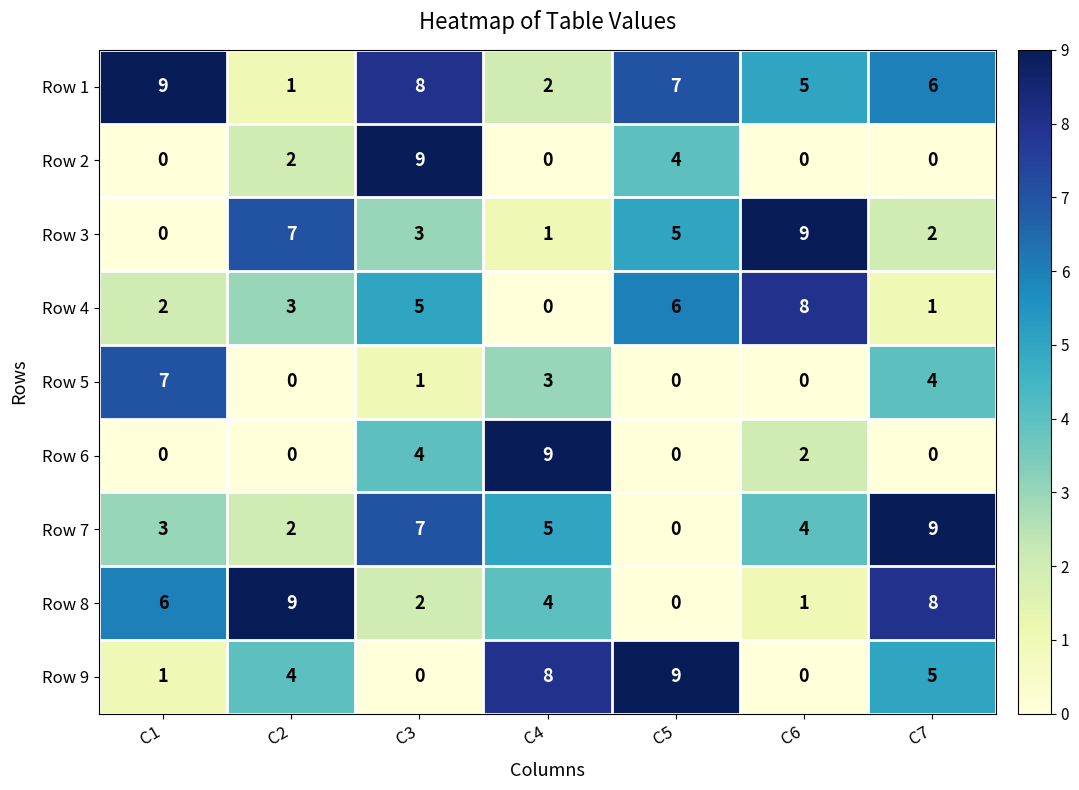

Which category has the lowest value in the Row 1 series?

C2